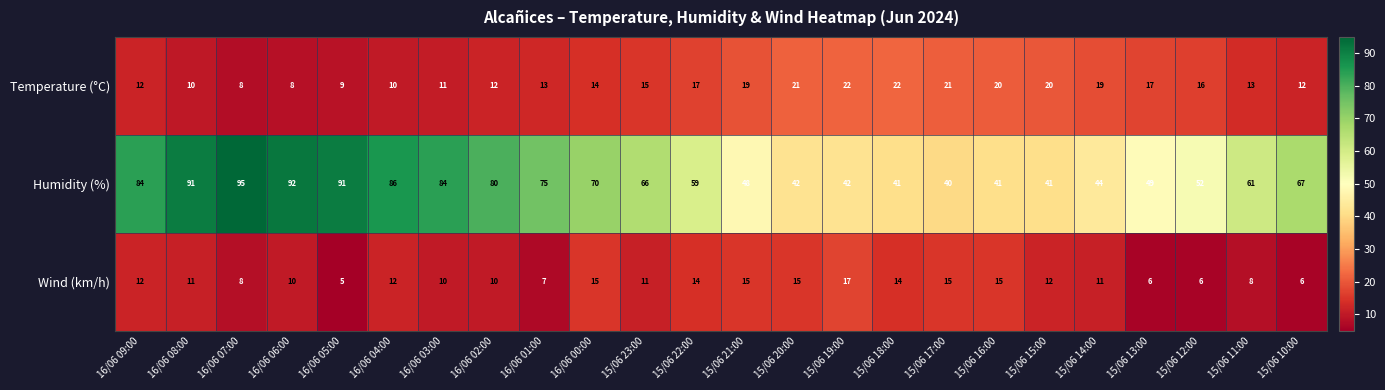

List the series in order of their peak value, highest first.

Humidity (%), Temperature (°C), Wind (km/h)